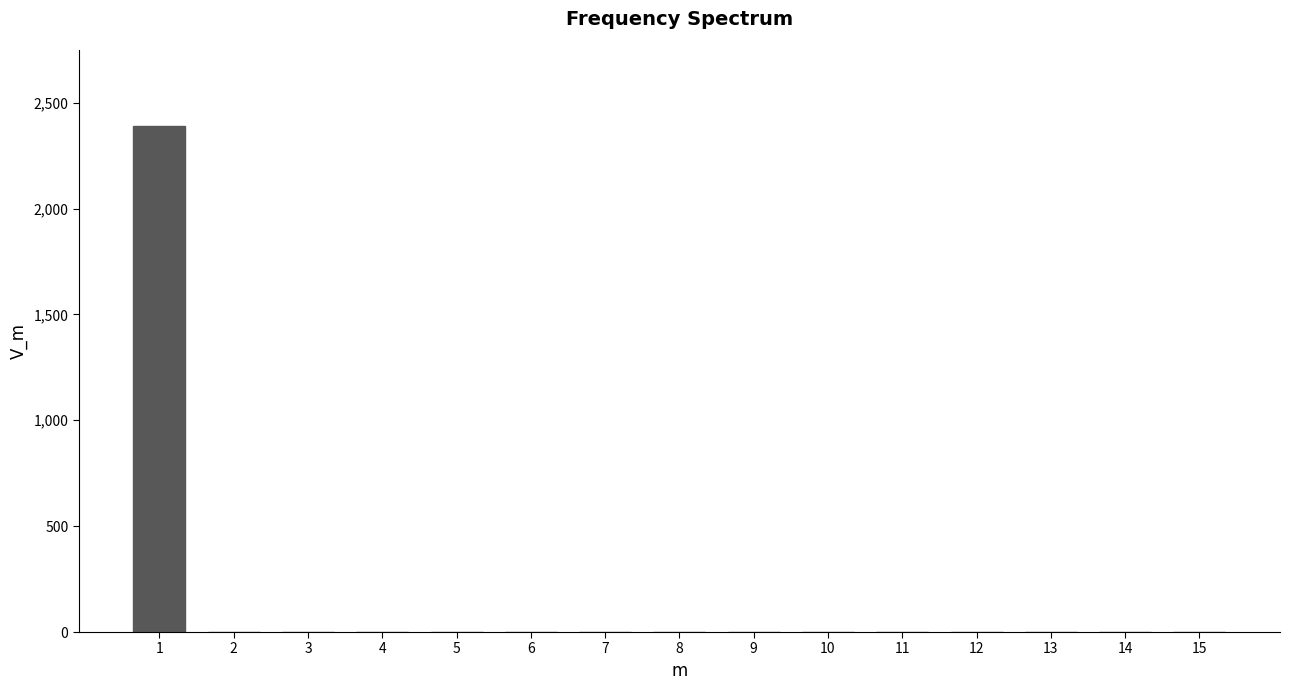

Reading left to right, what are all the values shown in this chart?

1=2390	2=0	3=0	4=0	5=0	6=0	7=0	8=0	9=0	10=0	11=0	12=0	13=0	14=0	15=0